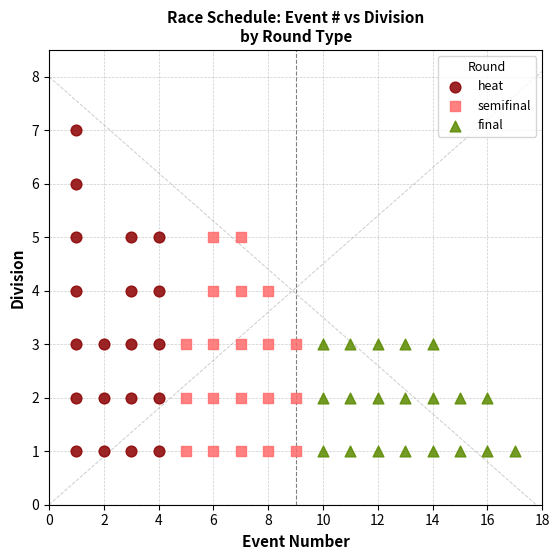

Which series contains the highest Y value?

heat